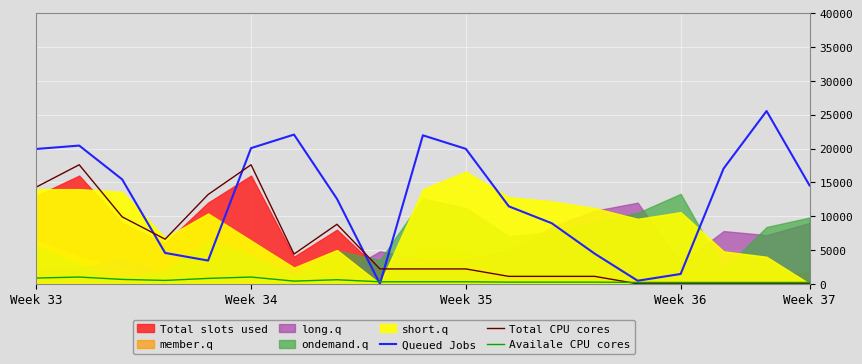

Where does the Availale CPU cores series first go above 300?

Week 33